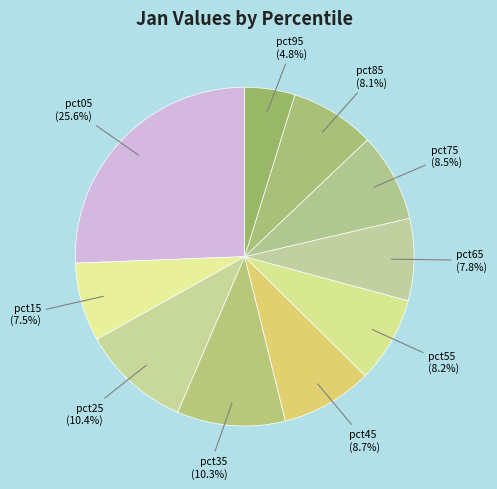

How many slices are in this pie chart?

10